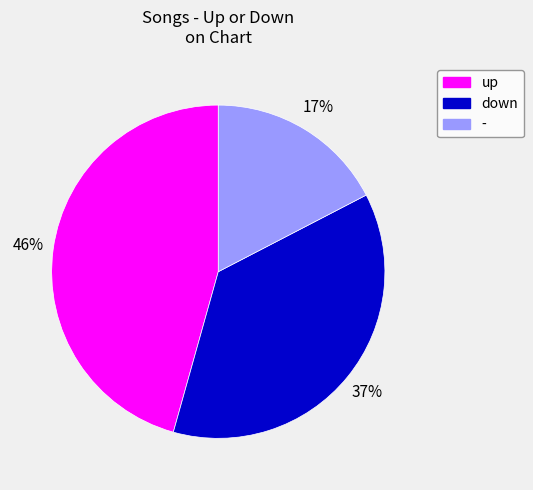

Which category has the biggest portion of the pie?

up